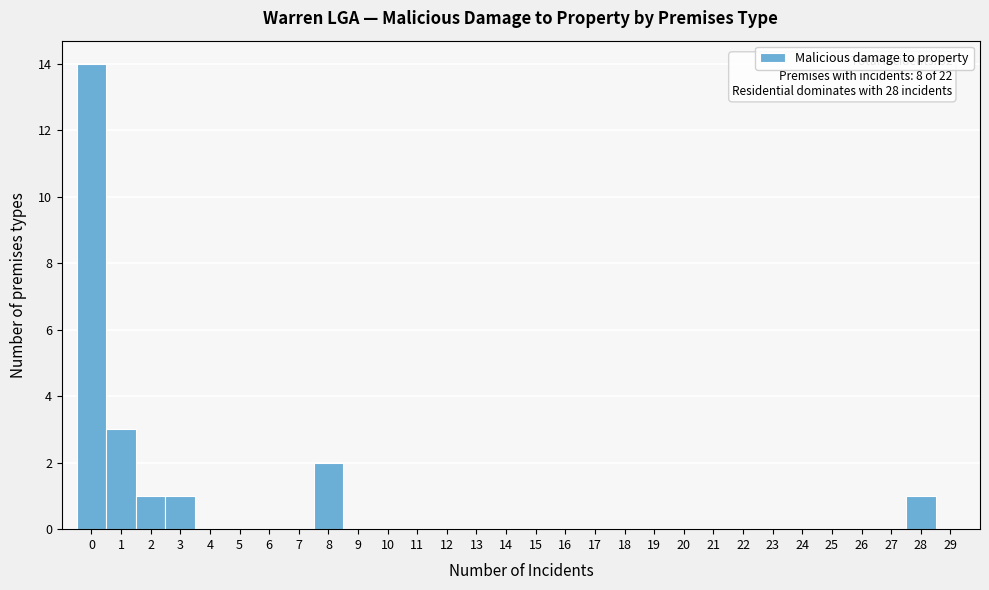

Over which range of the x-axis is the bar tallest?

-0.5 to 0.5